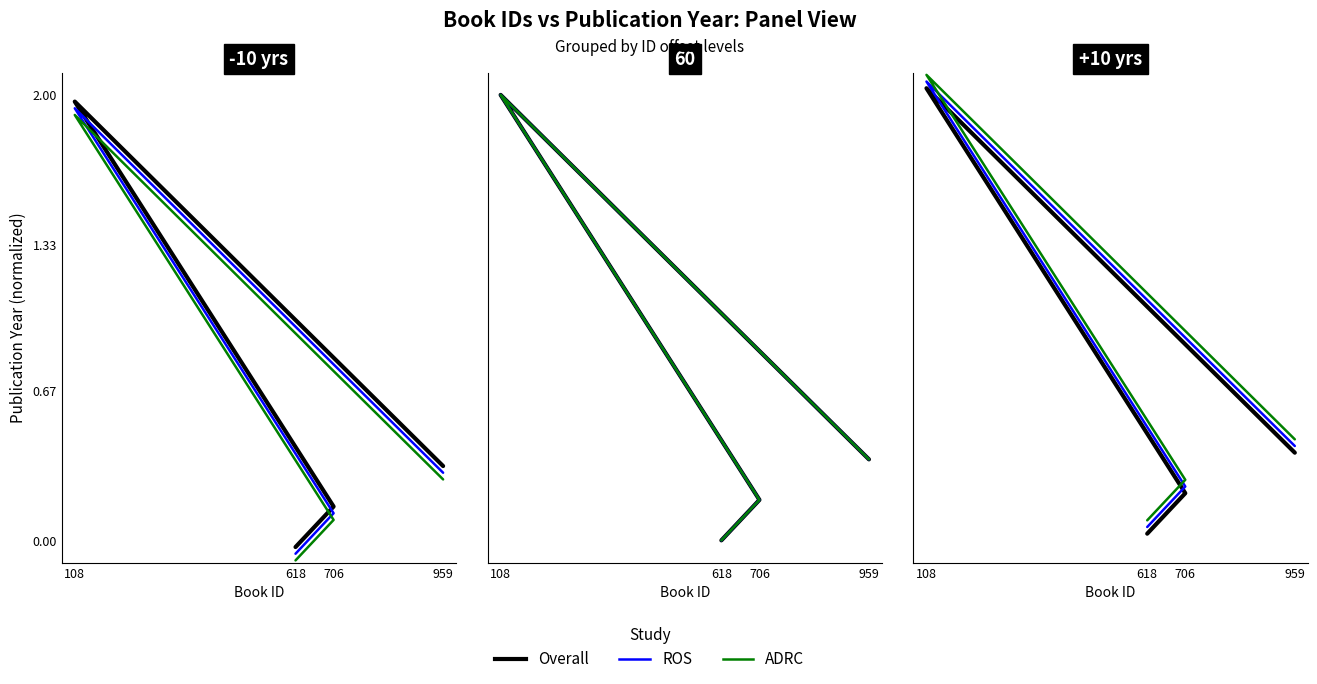

What is the value of the ROS point at the 2nd from the left?

0.2